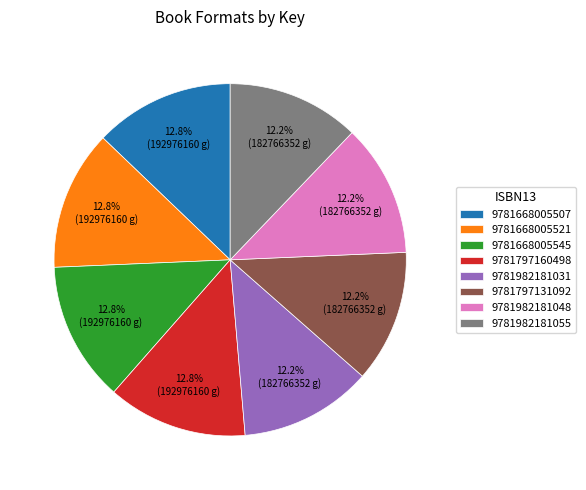

Do 9781982181031 and 9781982181055 together represent more than half of the pie?

No